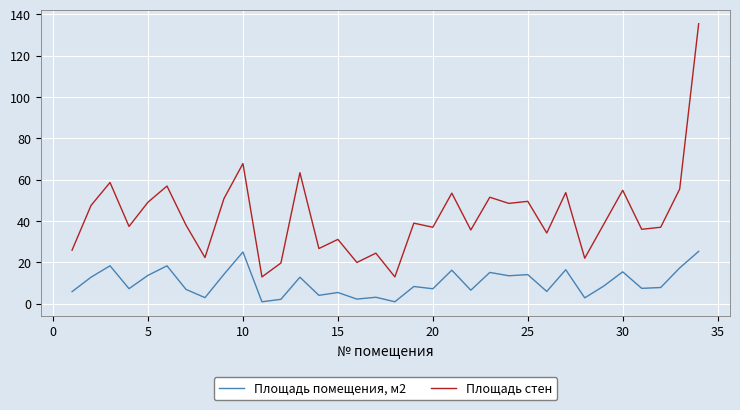

How many series are shown in this chart?

2